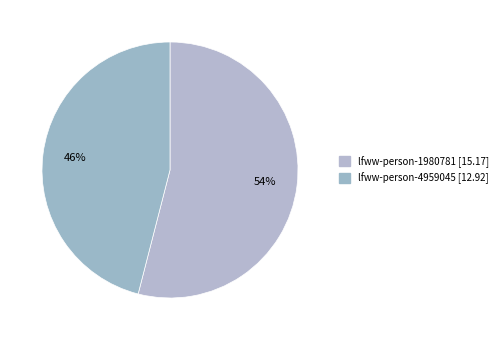

To the nearest percent, what is the difference between the largest and smallest slice percentages?

8%